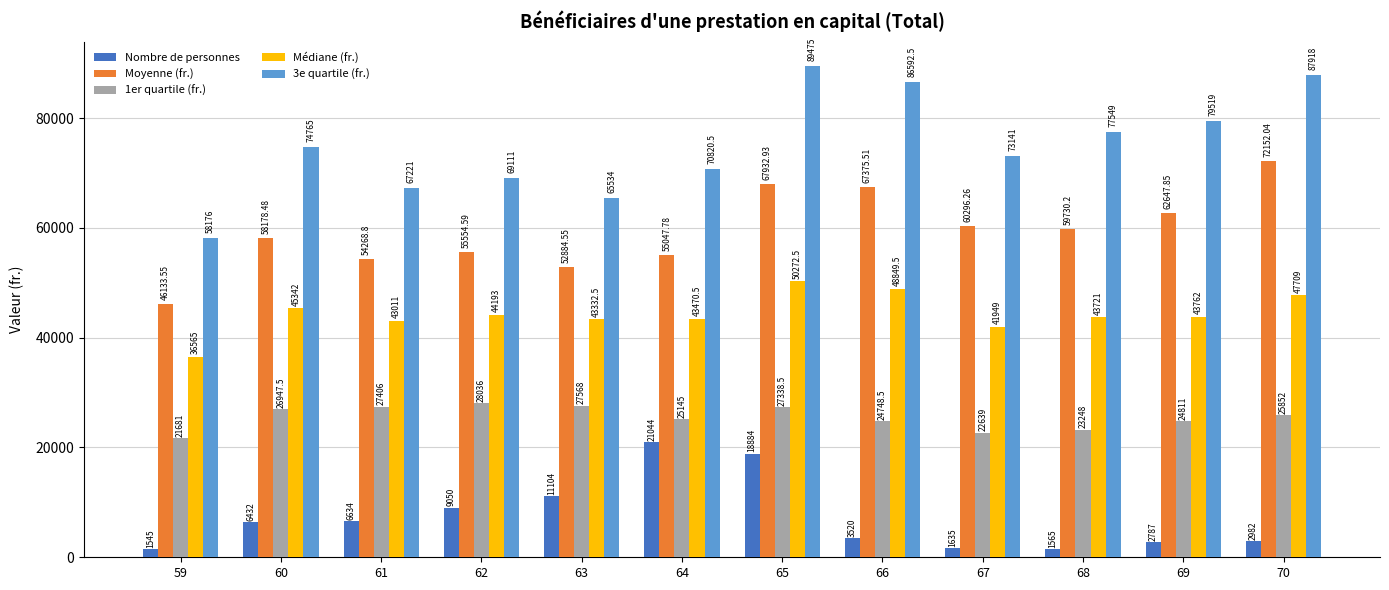

Between 60 and 62, which series saw the biggest shift?

3e quartile (fr.)